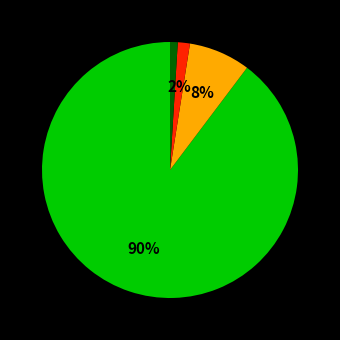

To the nearest percent, what is the average slice percentage?

25%